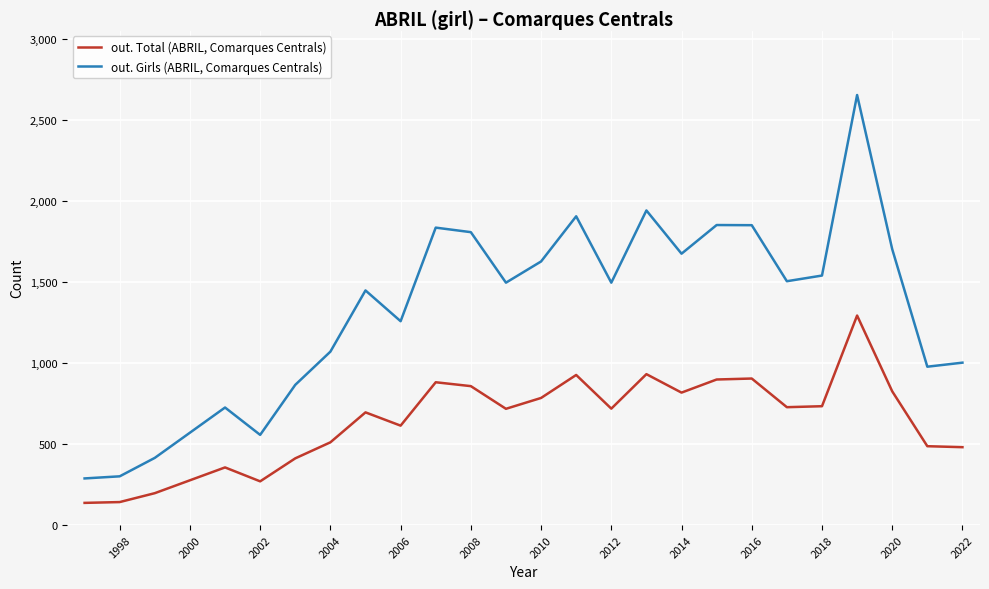

What is the minimum value for out. Girls (ABRIL, Comarques Centrals)?

288